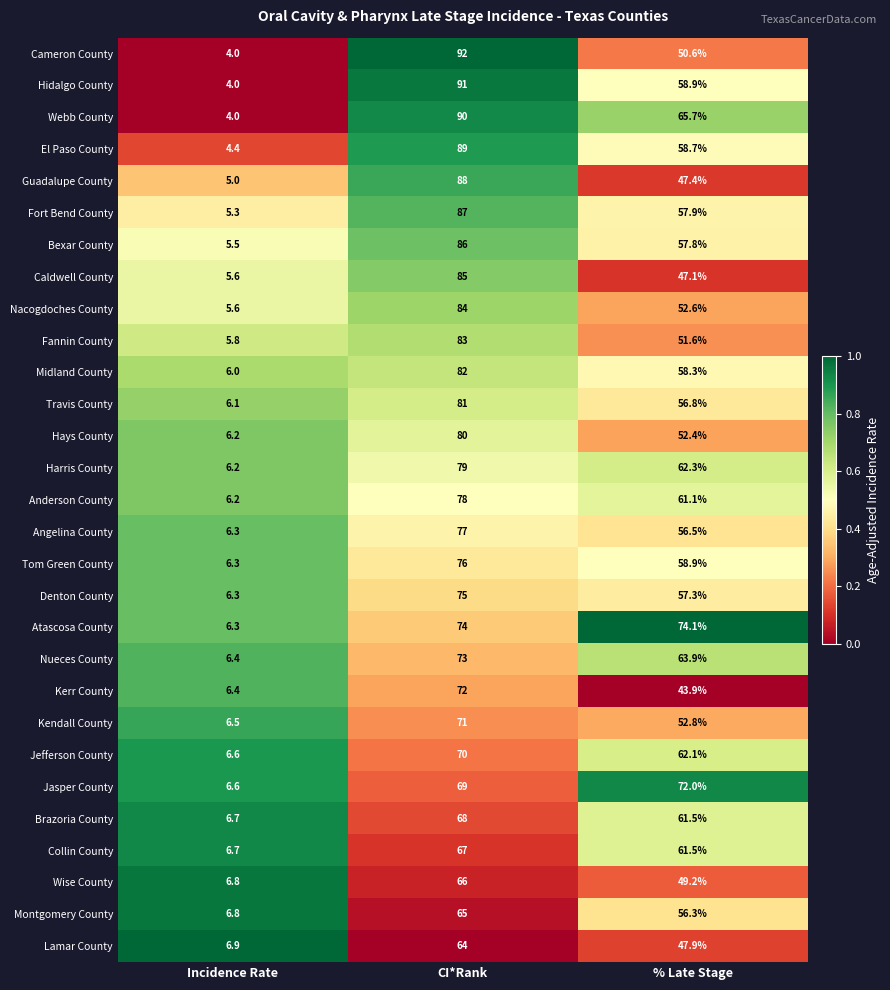

The Anderson County series shows 24.3 at % Late Stage. True or false?

False